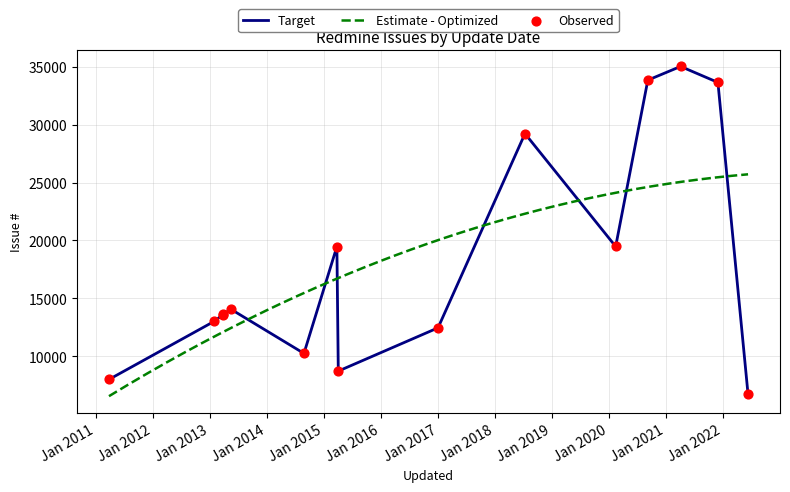

Between 2021-11-29 and 2013-05-15, which is larger?

2021-11-29